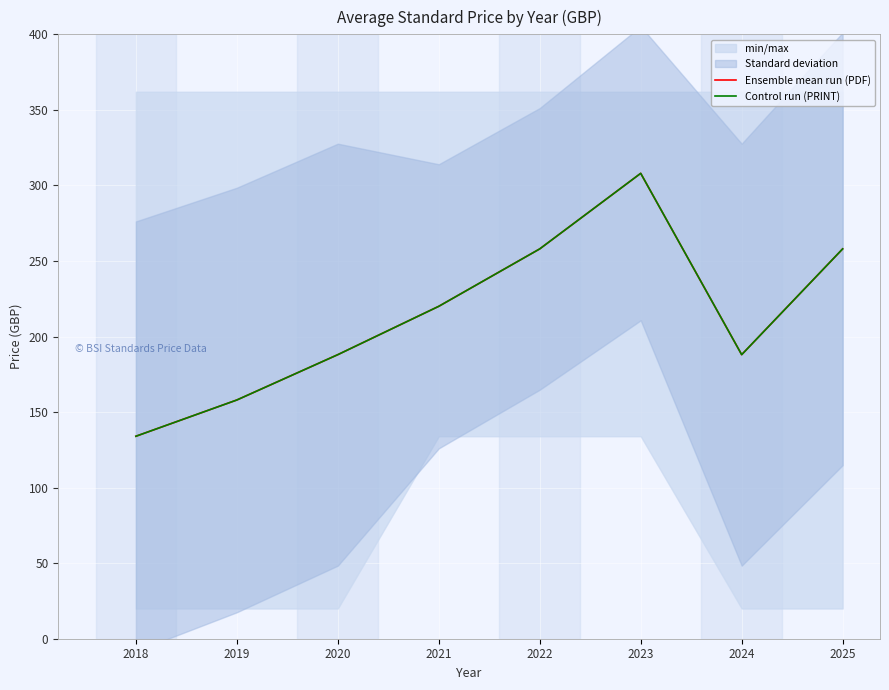

Count the Control run (PRINT) values in the range 188 to 258.

5